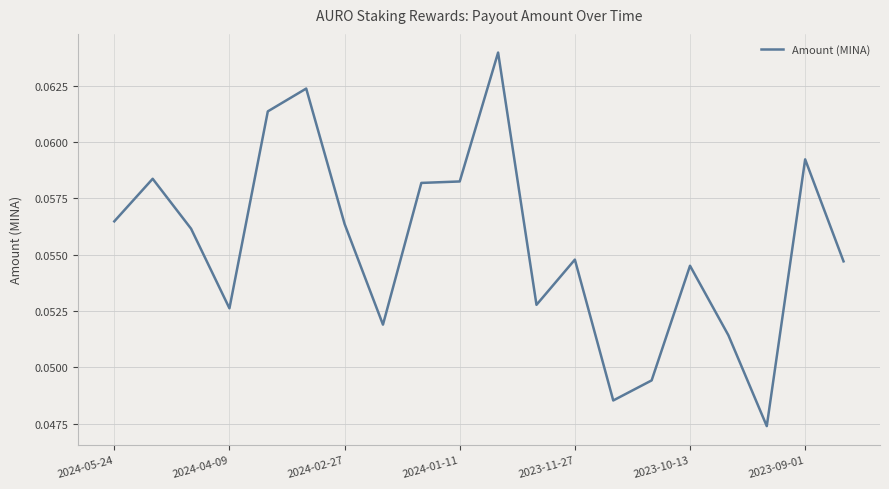

Does the chart have visible grid lines?

Yes